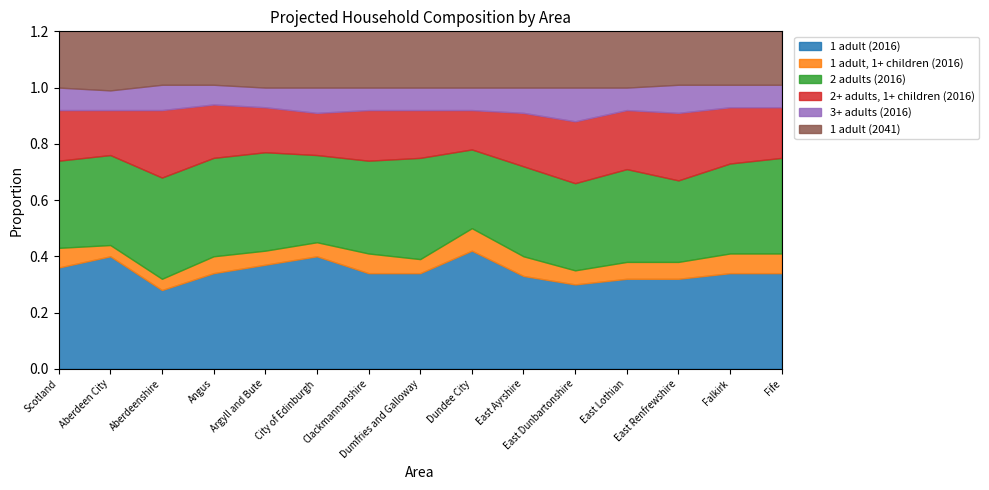

Is it true that 1 adult, 1+ children (2016) equals 0.0 at Argyll and Bute?

False